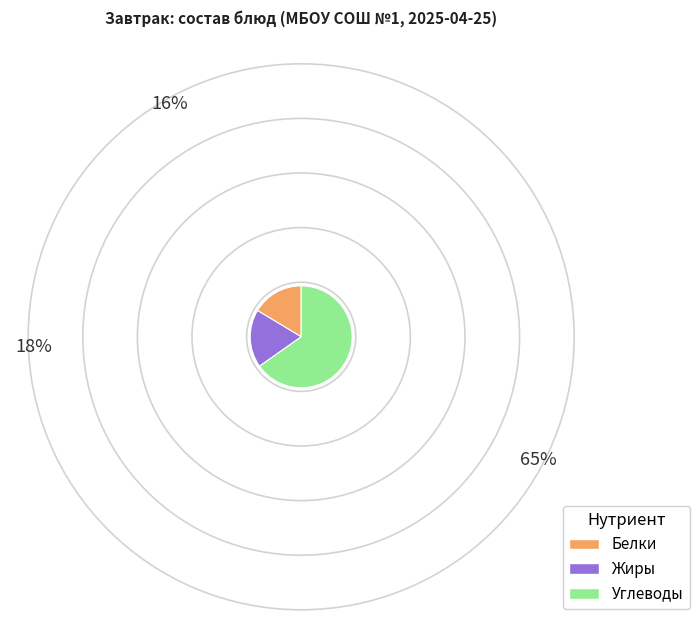

Which has a higher value, Белки or Жиры?

Жиры